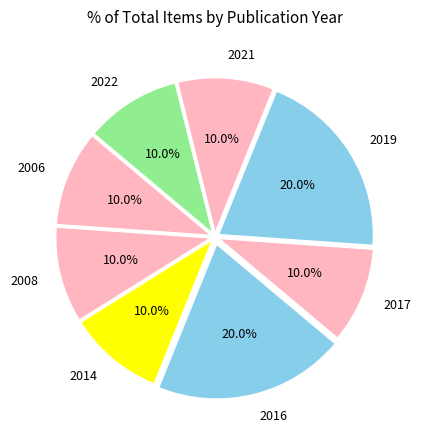

Approximately how many times larger is the value at 2008 compared to 2017?

1.0